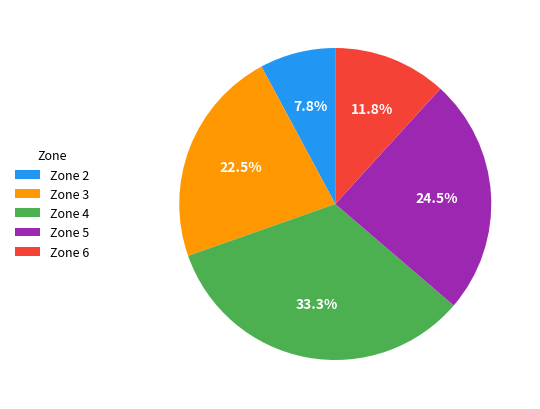

Which slice is the largest?

Zone 4